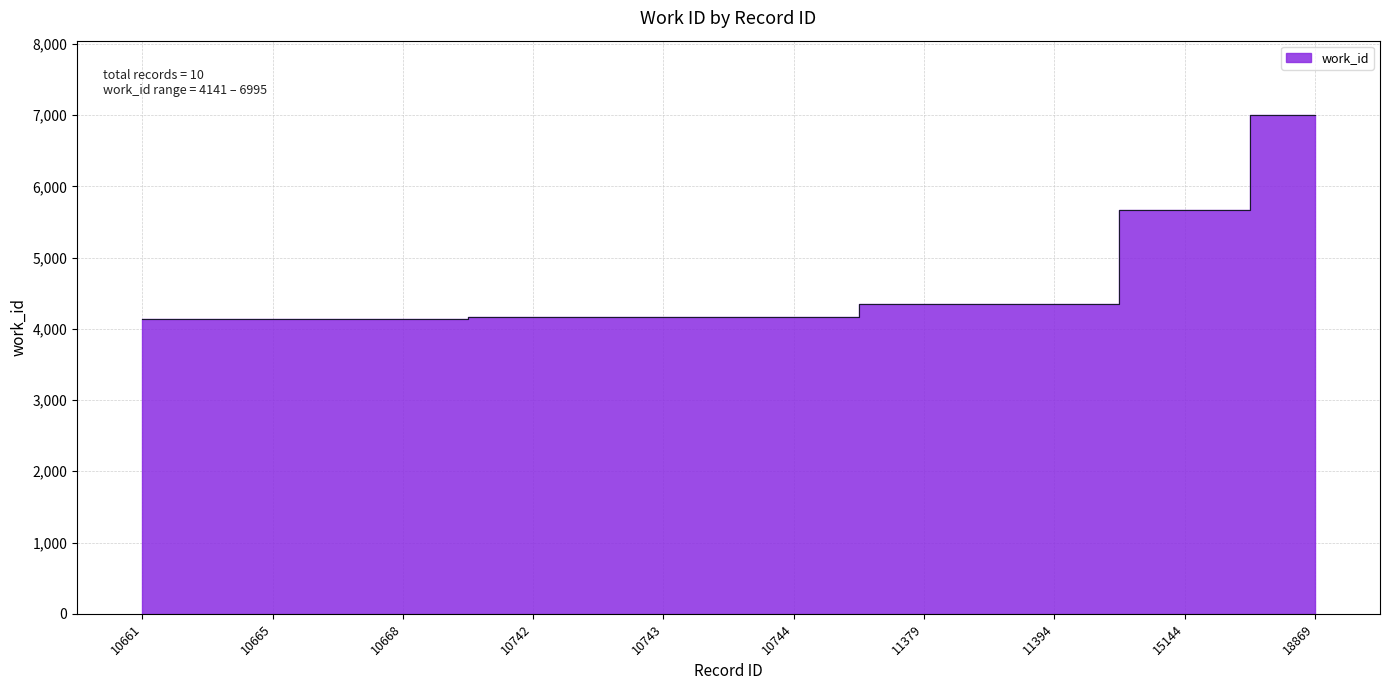

Reading left to right, transcribe all the data shown in this chart.

10661=4141	10665=4141	10668=4141	10742=4165	10743=4165	10744=4165	11379=4344	11394=4345	15144=5674	18869=6995